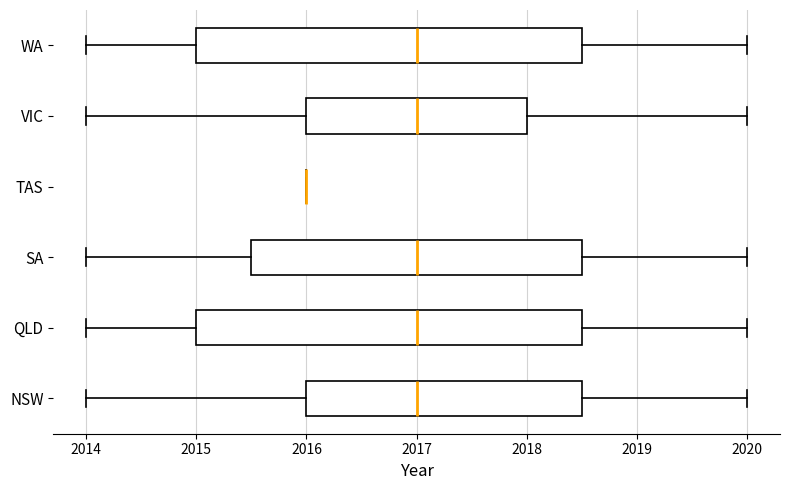

Reading bottom to top, read every box against the x-axis: the position of its median line, the range the box covers, and the ends of its whiskers. The values are not printed on the chart, so give them approximately, as read against the axis.

NSW: median 2017.0, box 2016.0 to 2018.5, whiskers 2014.0 to 2020.0
QLD: median 2017.0, box 2015.0 to 2018.5, whiskers 2014.0 to 2020.0
SA: median 2017.0, box 2015.5 to 2018.5, whiskers 2014.0 to 2020.0
TAS: box collapsed to a line at 2016.0, whiskers 2016.0 to 2016.0
VIC: median 2017.0, box 2016.0 to 2018.0, whiskers 2014.0 to 2020.0
WA: median 2017.0, box 2015.0 to 2018.5, whiskers 2014.0 to 2020.0